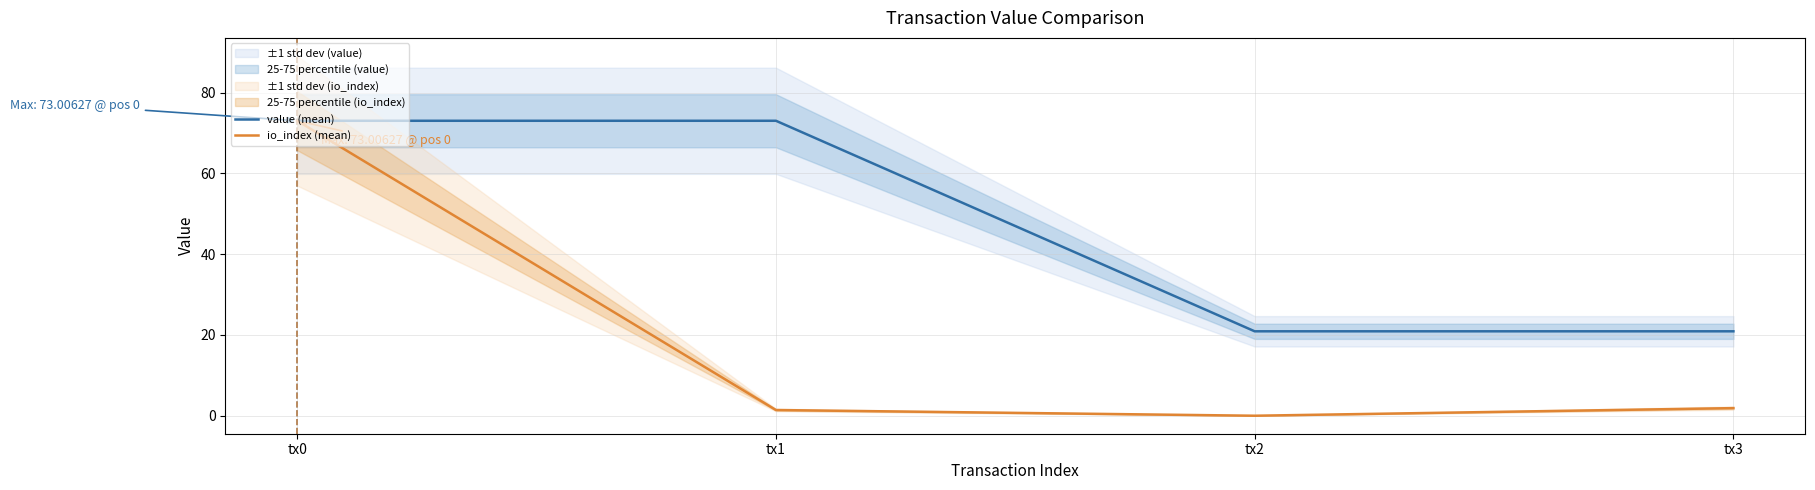

Reading left to right, what are all the values shown in this chart?

value (mean): tx0=73.0	tx1=73.0	tx2=20.9	tx3=20.9
io_index (mean): tx0=73.0	tx1=1.4	tx2=0.0	tx3=1.9